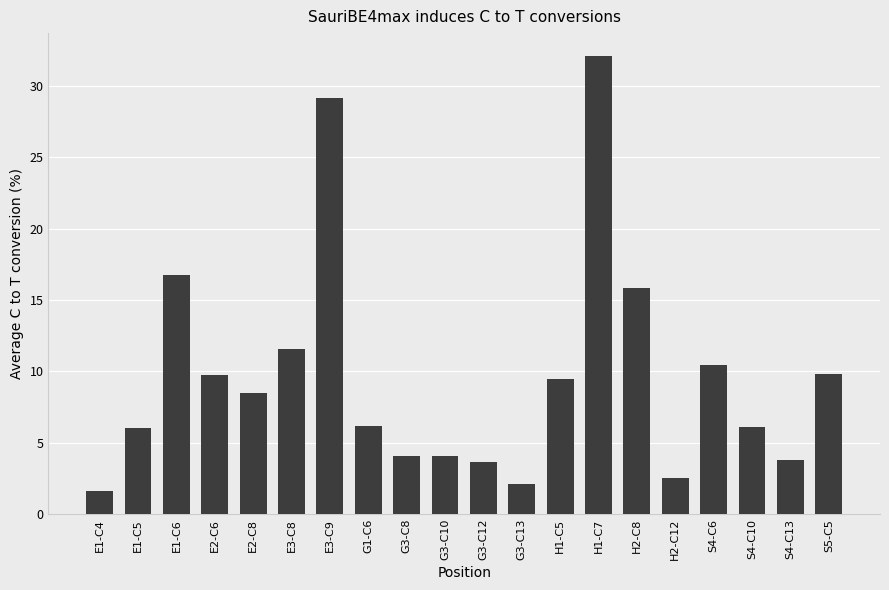

What is the label of the 14th bar from the left?

H1-C7